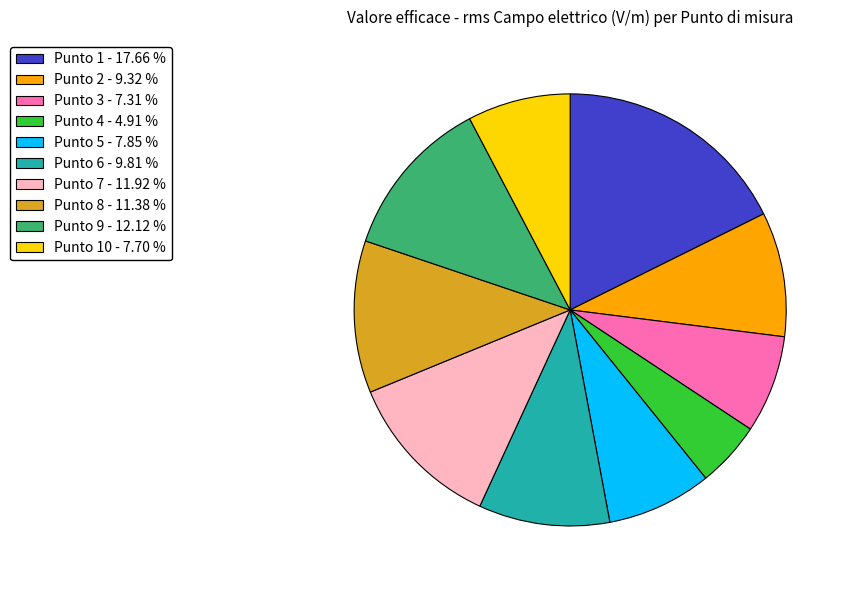

Is there a majority slice in this chart?

No